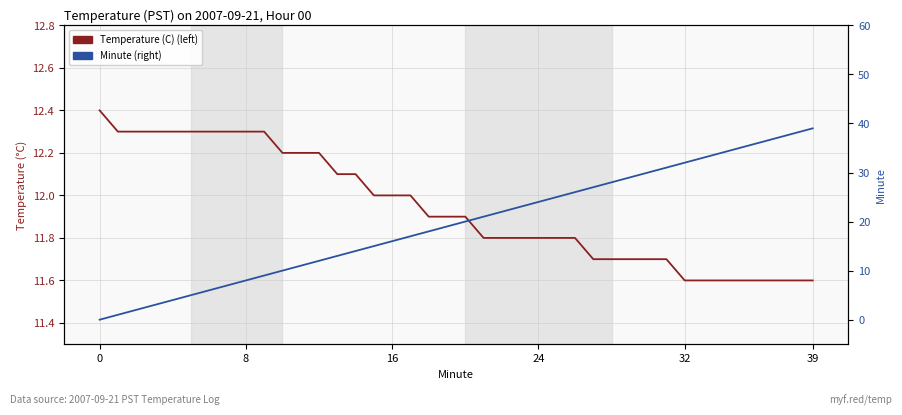

After their last crossing, which series has the higher values: Minute or Temperature (C)?

Minute